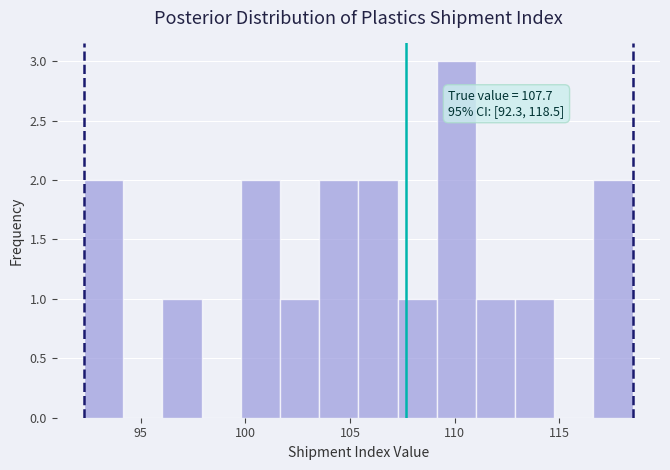

Around what value on the x-axis is the tallest bar? Give the approximate position of its centre, as read against the axis.

110.0